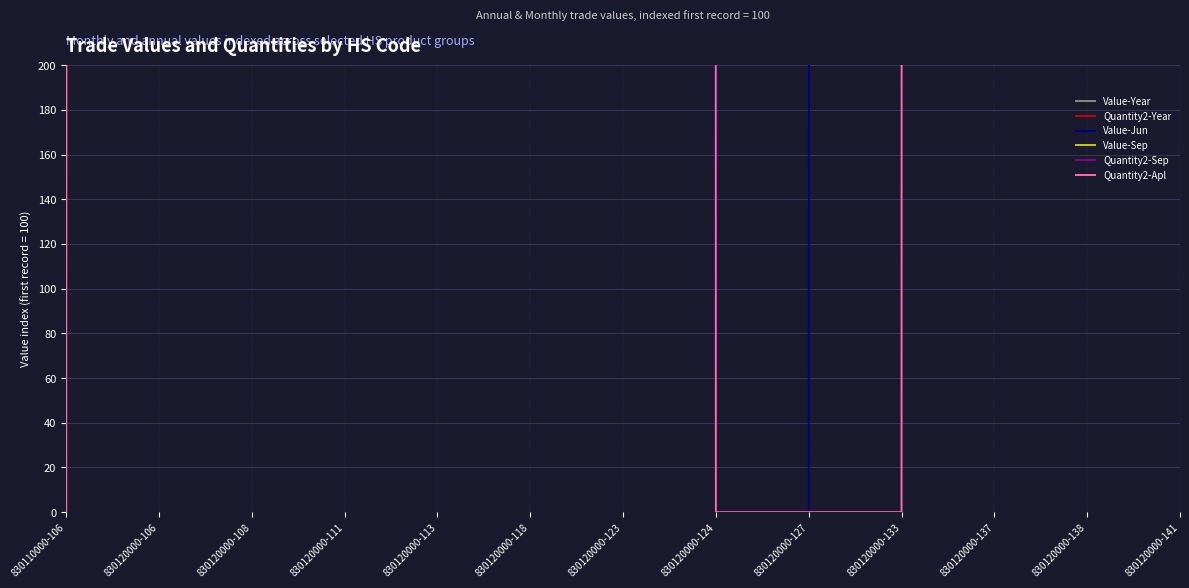

What is the sum of all Value-Jun values?

8690900.0